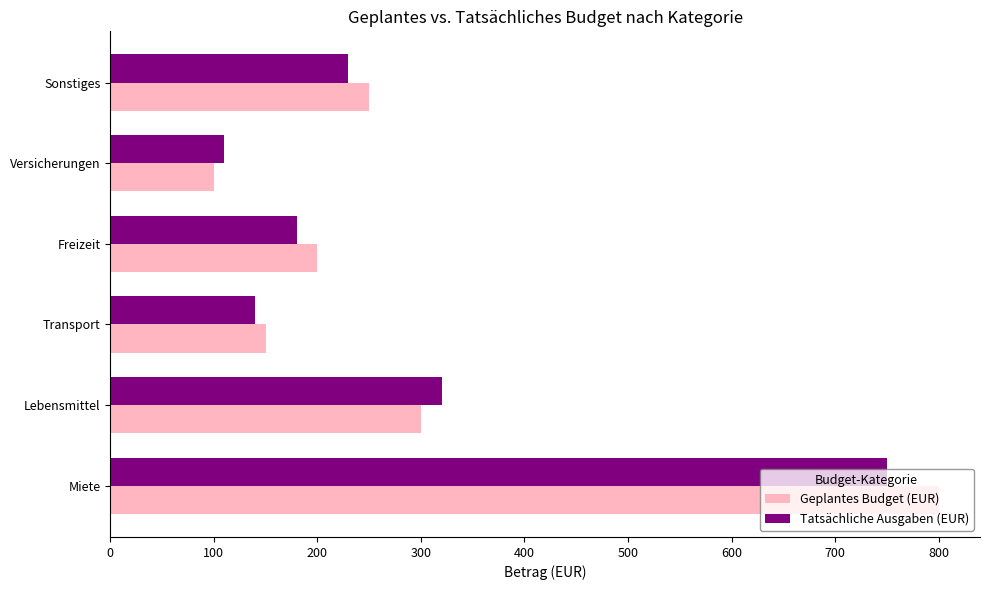

True or false: Geplantes Budget (EUR) has a value of 250 at Sonstiges.

True